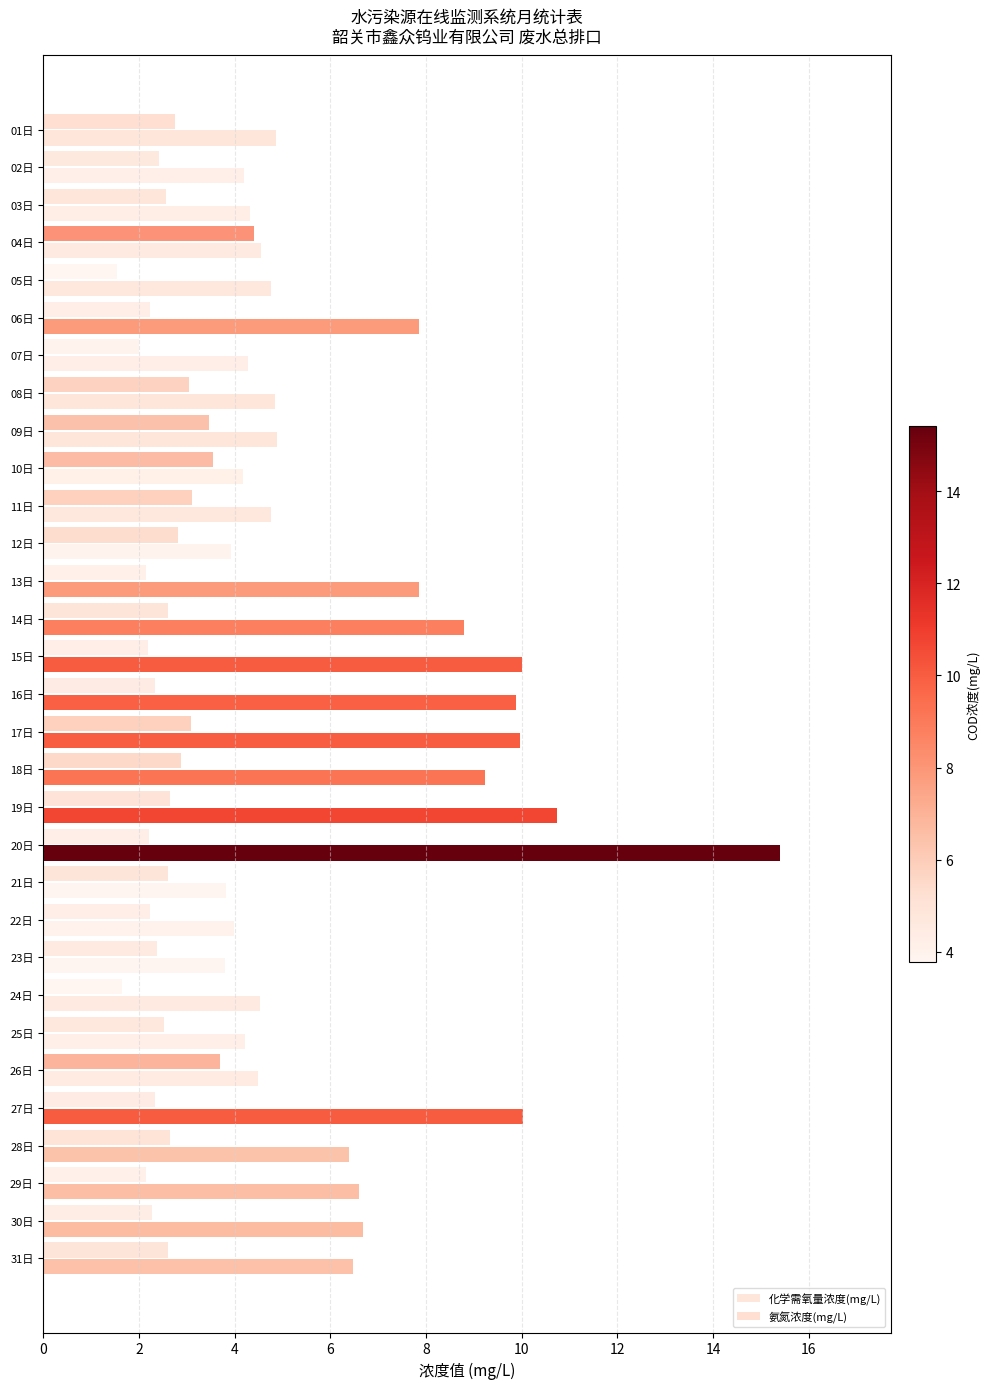

Count the number of categories in the chart.

31